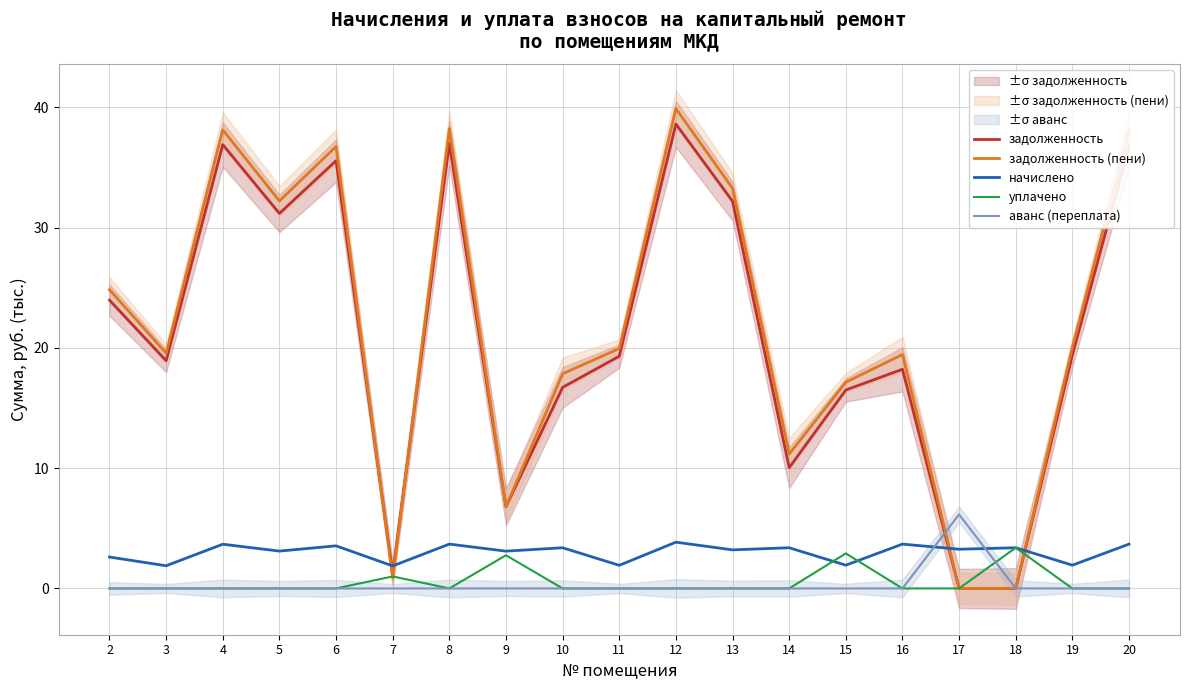

Is this an area chart (filled region under the line)?

No